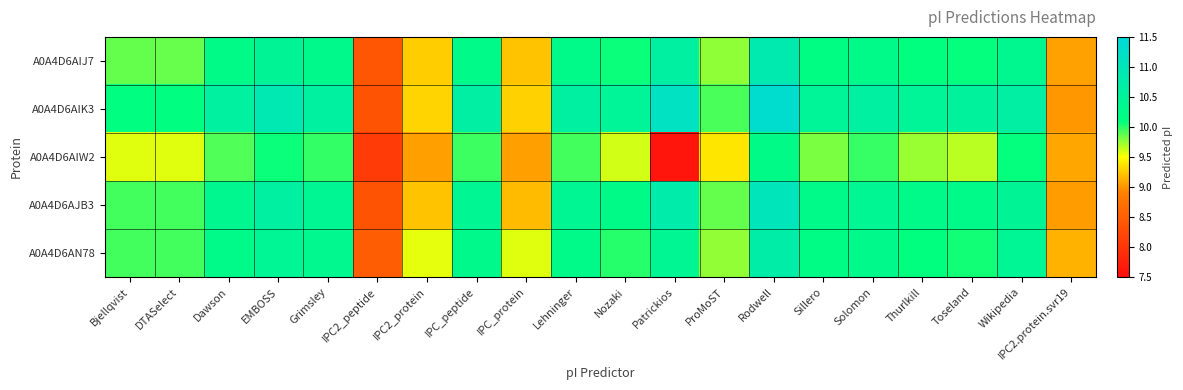

How many data points does each series have?

20